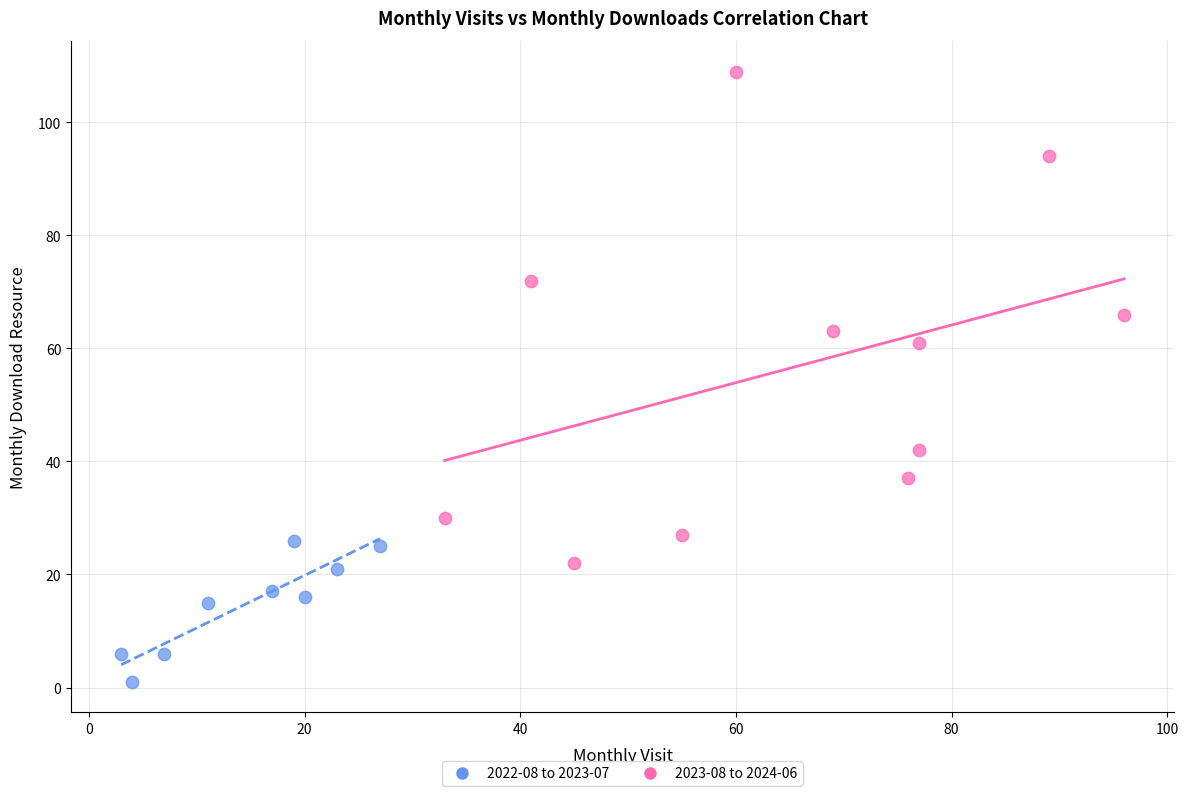

Which series reaches the minimum Y coordinate?

2022-08 to 2023-07